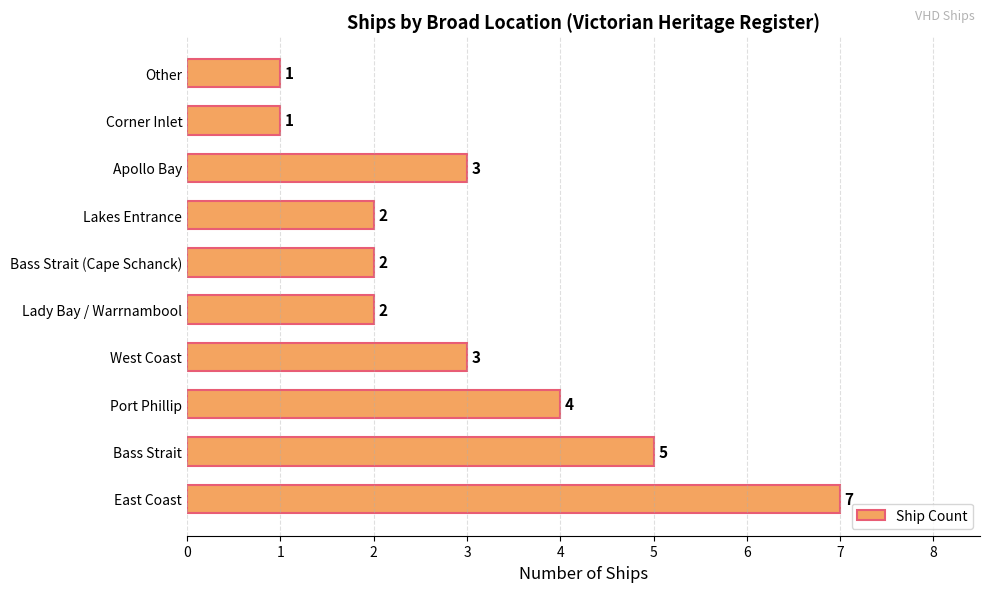

Reading bottom to top, extract all data points from this chart.

7	5	4	3	2	2	2	3	1	1